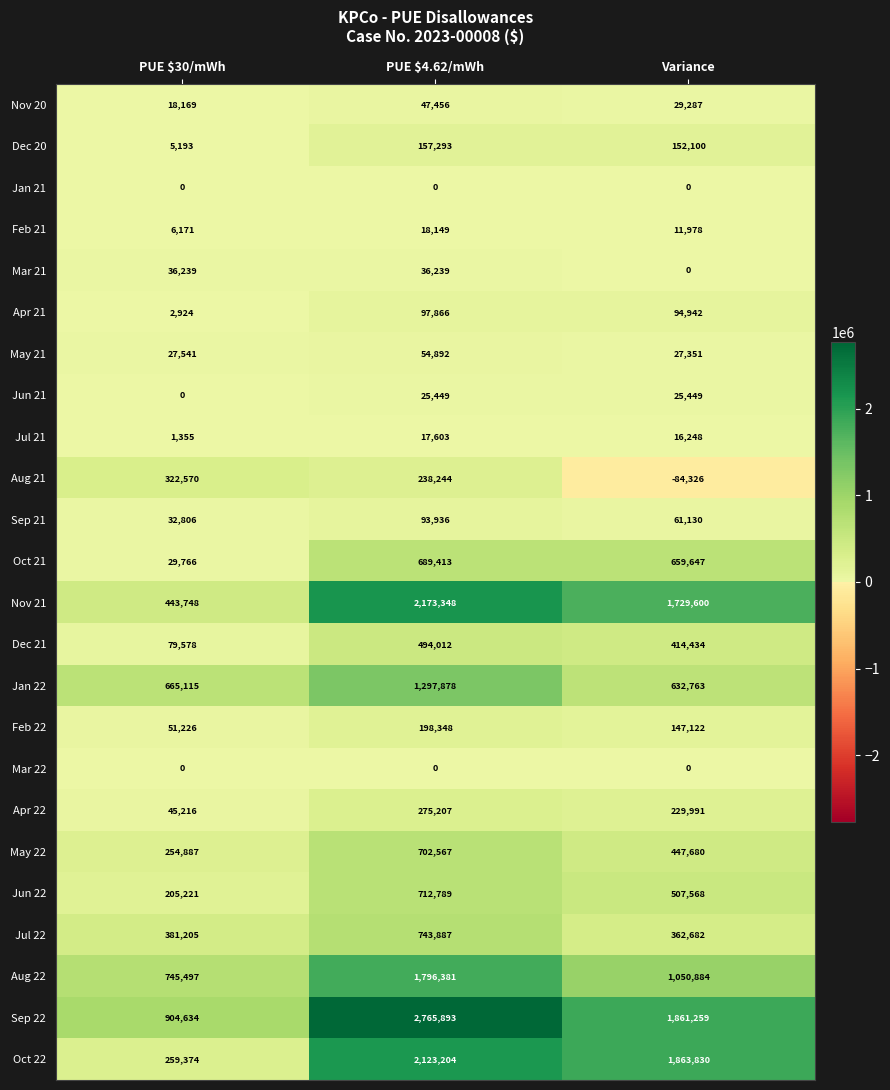

What is the minimum value shown in the chart?

-84326